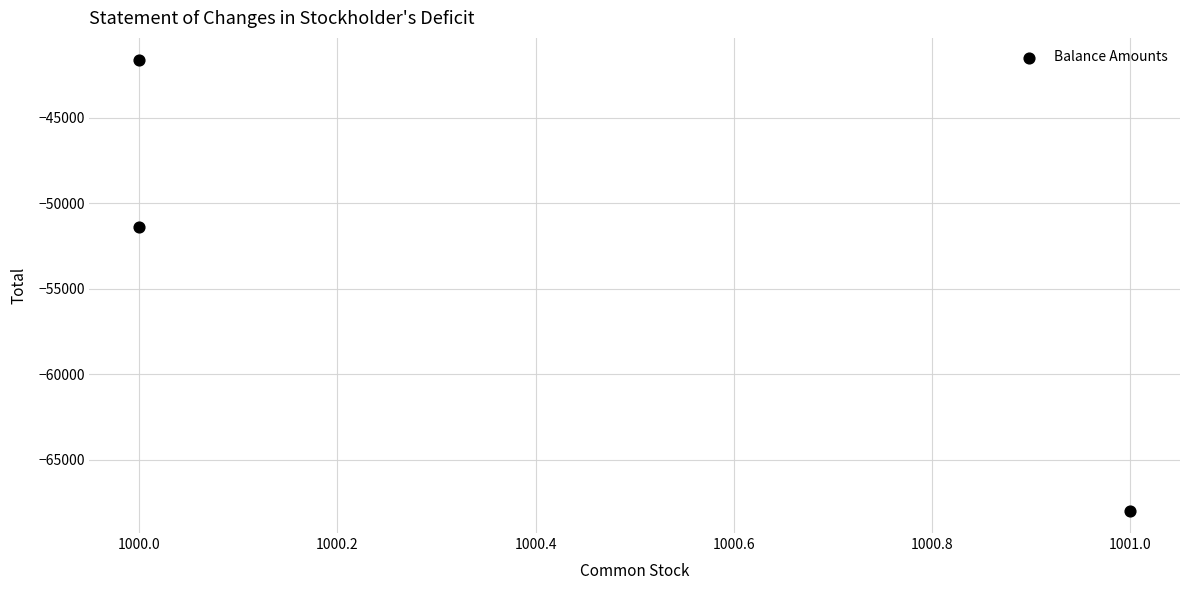

What is the range of Y values (max minus min)?

26336